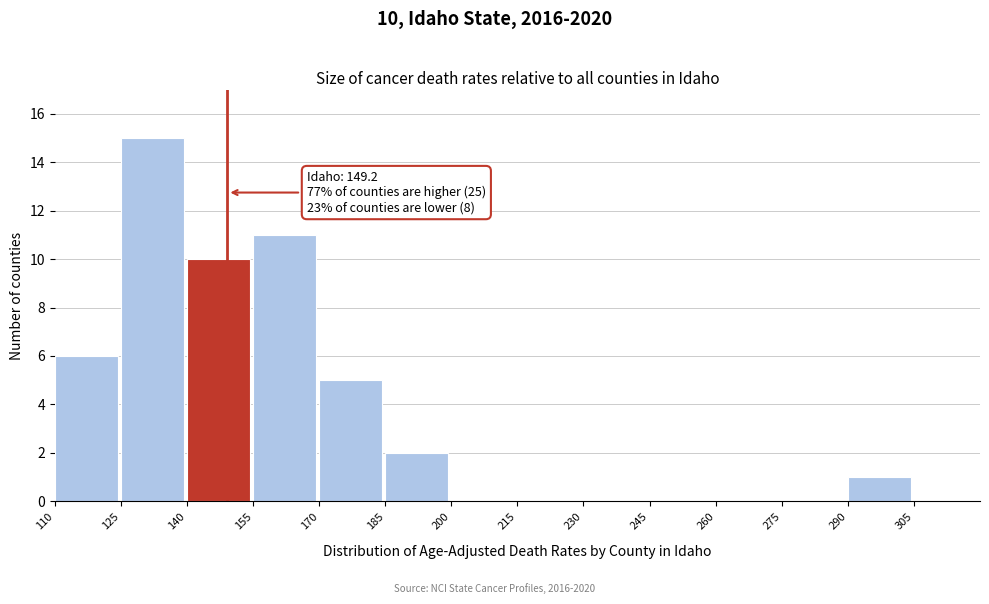

Which range on the x-axis has the tallest bar?

125 to 140